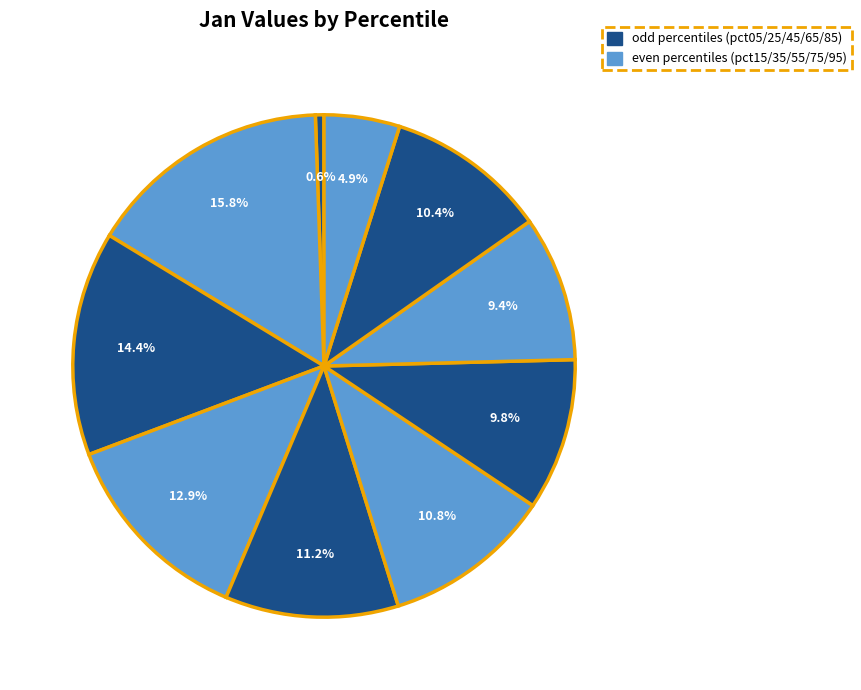

How many slices are in this pie chart?

10